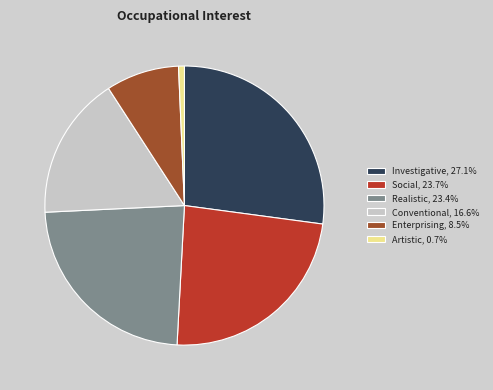

What is the ratio of the value at Social, 23.7% to the value at Realistic, 23.4%?

1.0